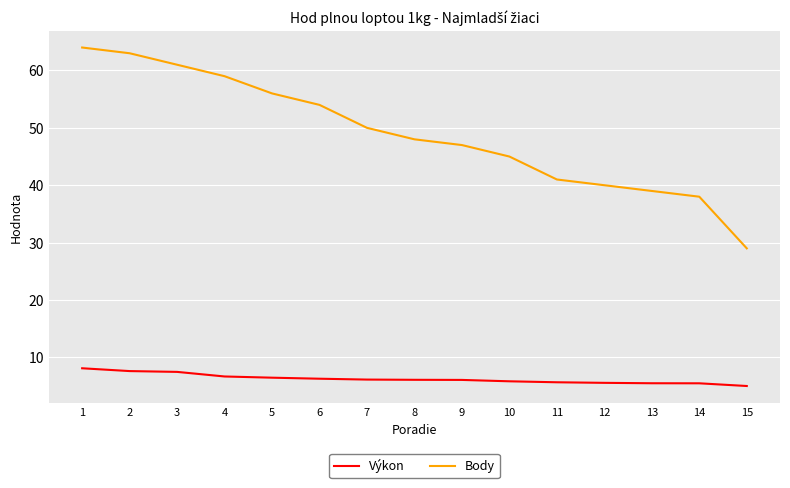

What is the difference between the highest and lowest values at 11?

35.3